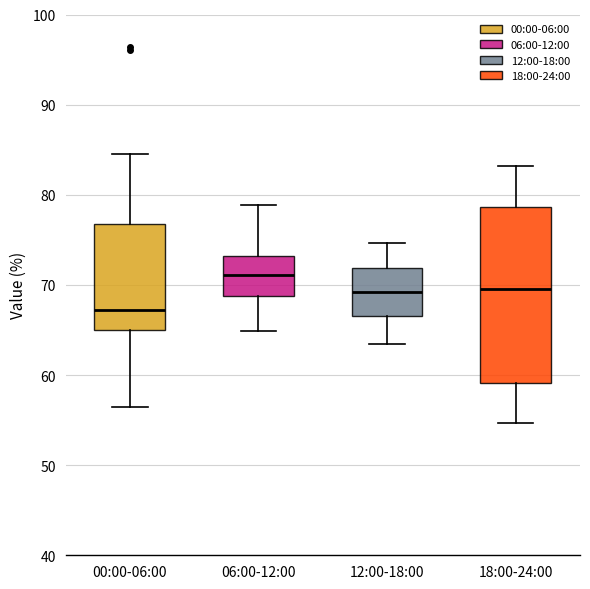

Which box's median line is the lowest?

00:00-06:00